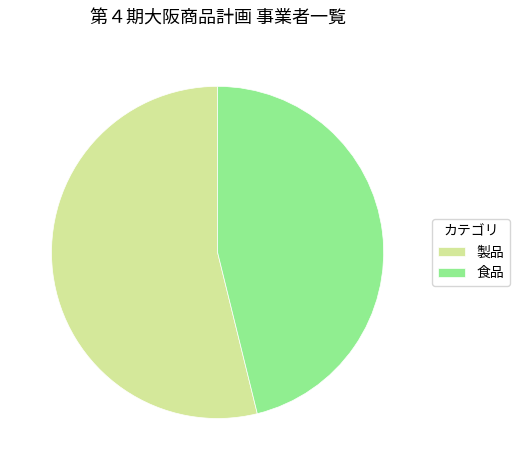

What is the ratio of the value at 製品 to the value at 食品?

1.2